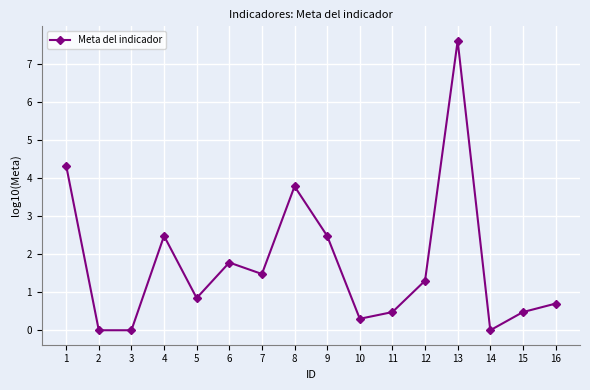

What is the difference between the maximum and second lowest values?

7.6